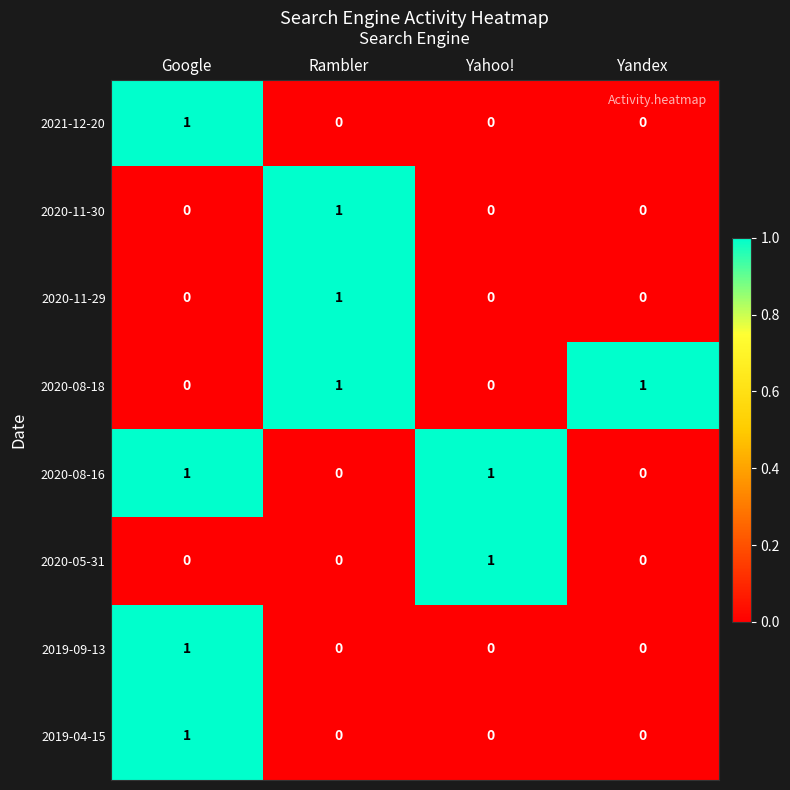

At how many categories does at least one series exceed 0?

4